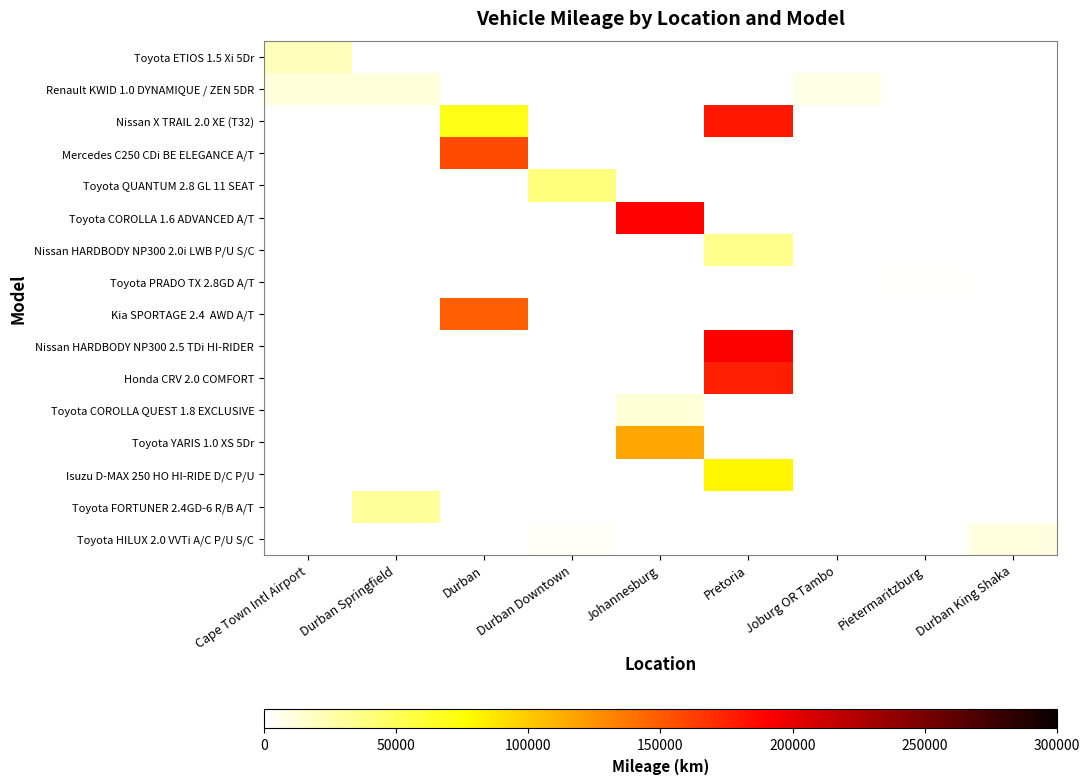

List the labels in order of Renault KWID 1.0 DYNAMIQUE / ZEN 5DR value, smallest first.

Cape Town Intl Airport, Durban Springfield, Durban, Durban Downtown, Johannesburg, Pretoria, Joburg OR Tambo, Pietermaritzburg, Durban King Shaka